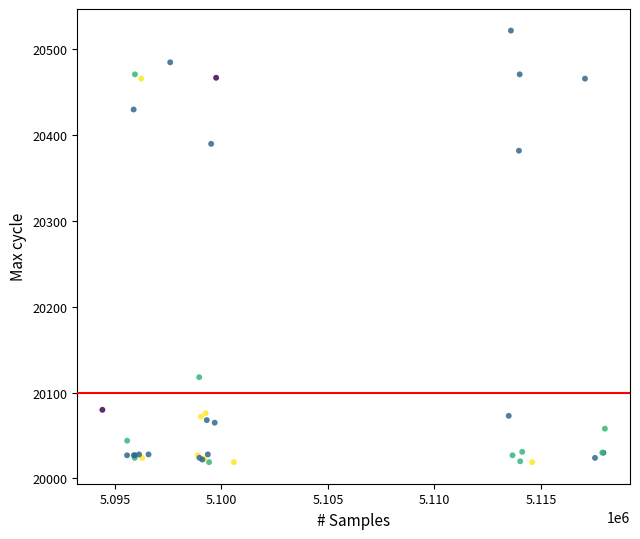

What Y value in the scatter plot is closest to 20270?

20382